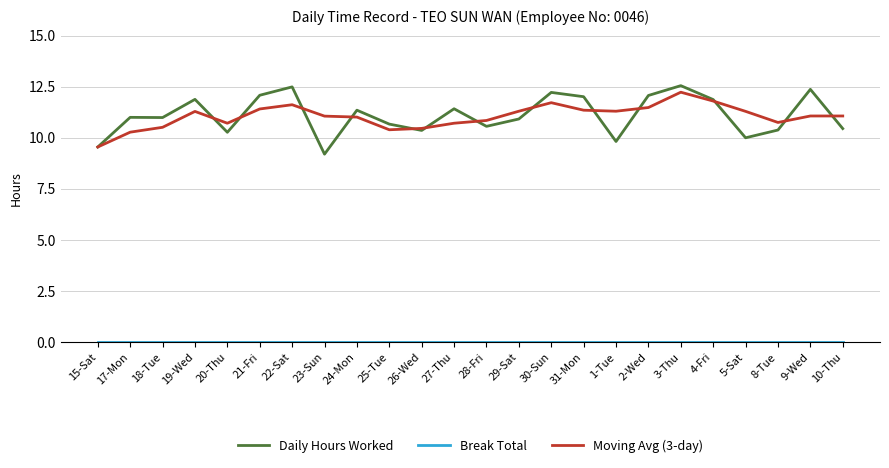

Which category has the lowest value in the Daily Hours Worked series?

23-Sun